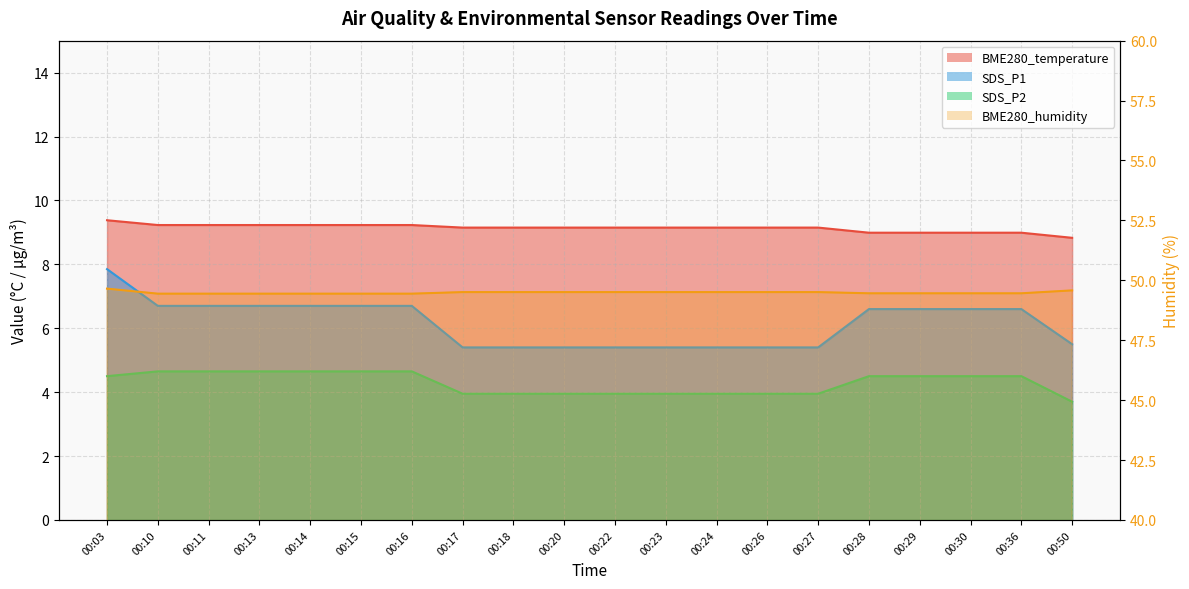

How many data points in SDS_P1 are above 6?

11